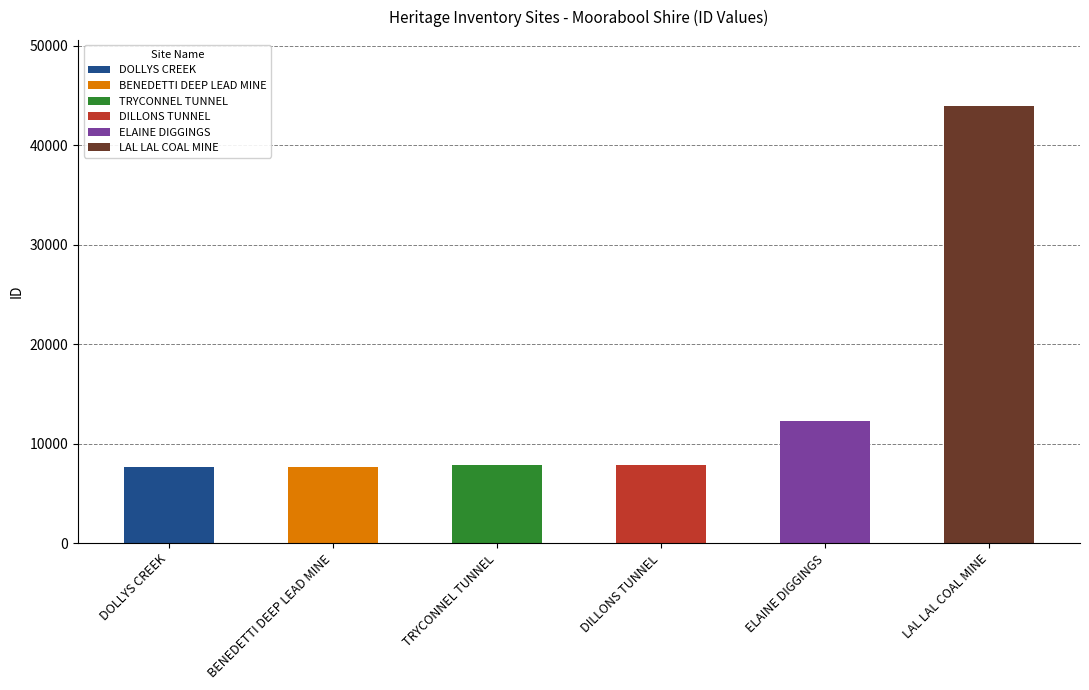

At which category does the chart reach its peak across all series?

LAL LAL COAL MINE